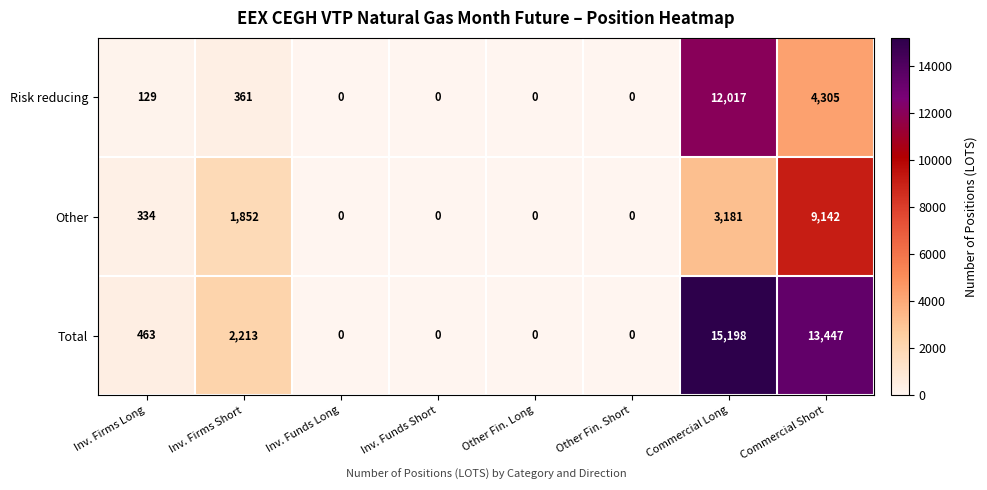

How many values in Total are above zero?

4